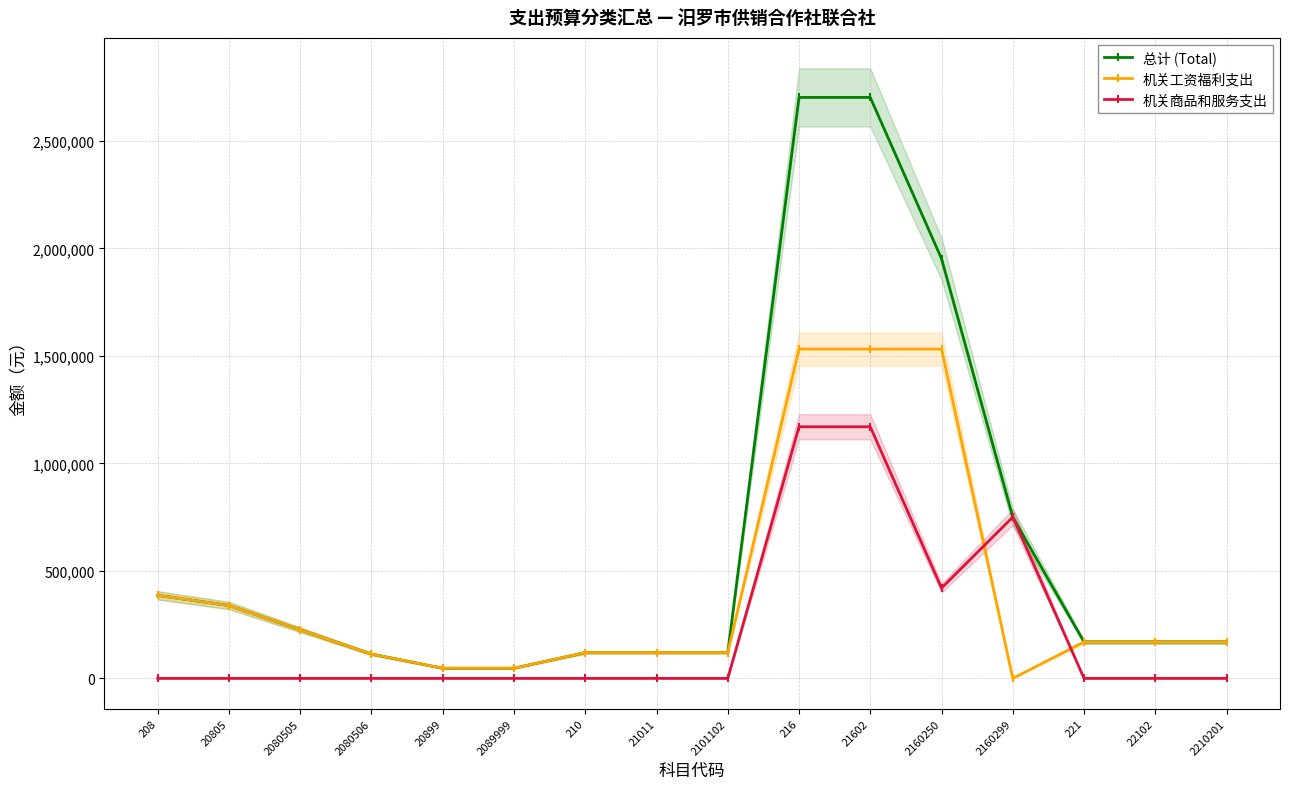

Is it true that 机关工资福利支出 equals 131005.5 at 20805?

False